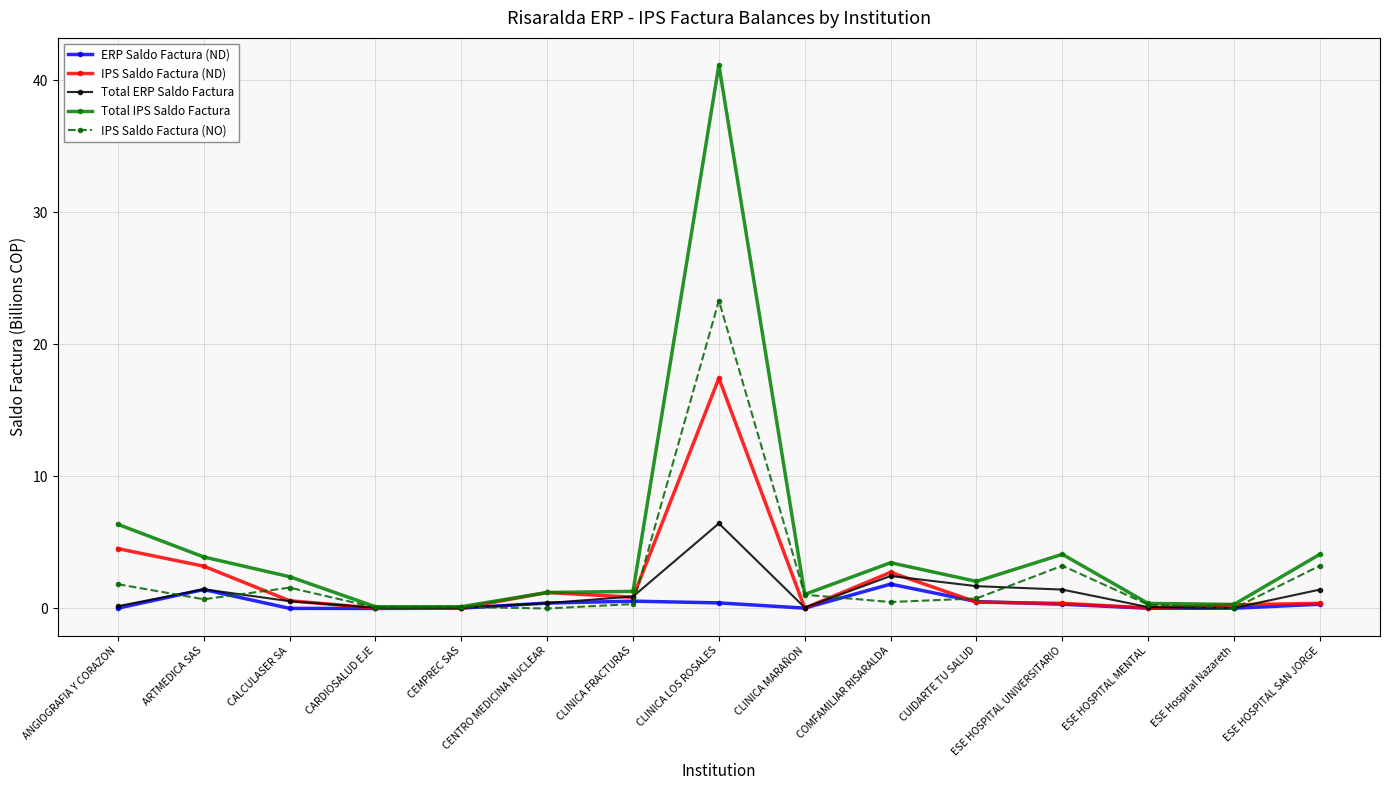

Count the number of categories in the chart.

15